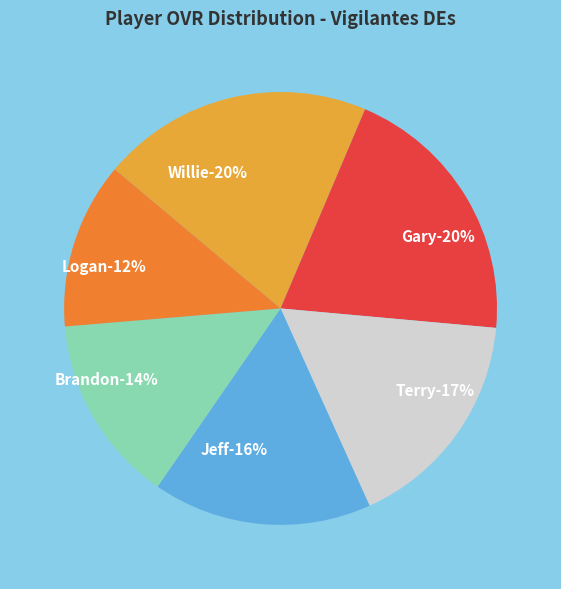

To the nearest percent, what is the difference between the Brandon and Terry slice percentages?

3%